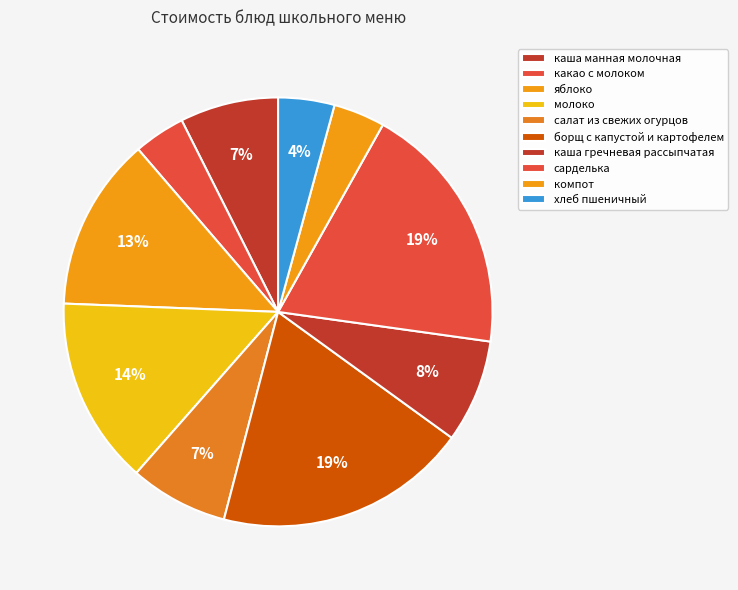

How many segments does this pie chart have?

10